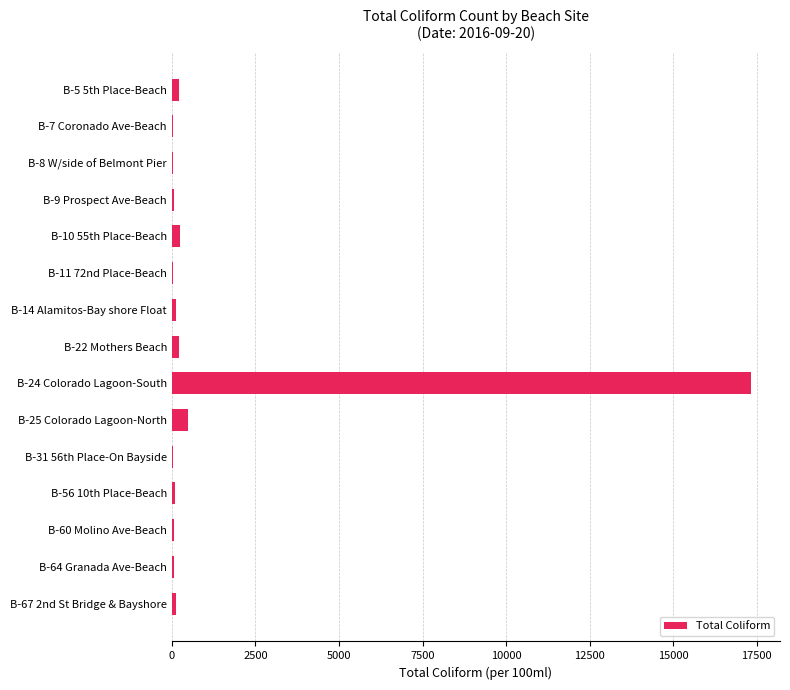

Which category has the highest value across all series?

B-24 Colorado Lagoon-South